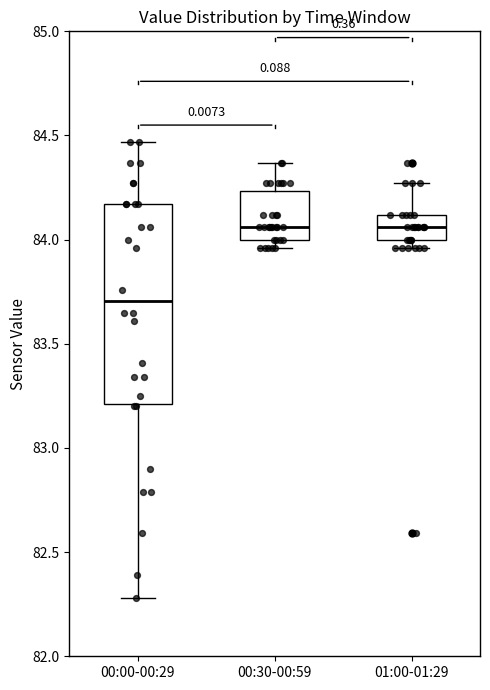

Reading left to right, read every box against the y-axis: the position of its median line, the range the box covers, and the ends of its whiskers. The values are not printed on the chart, so give them approximately, as read against the axis.

00:00-00:29: median 83.70, box 83.20 to 84.15, whiskers 82.30 to 84.45
00:30-00:59: median 84.05, box 84.00 to 84.25, whiskers 83.95 to 84.35
01:00-01:29: median 84.05, box 84.00 to 84.10, whiskers 83.95 to 84.25